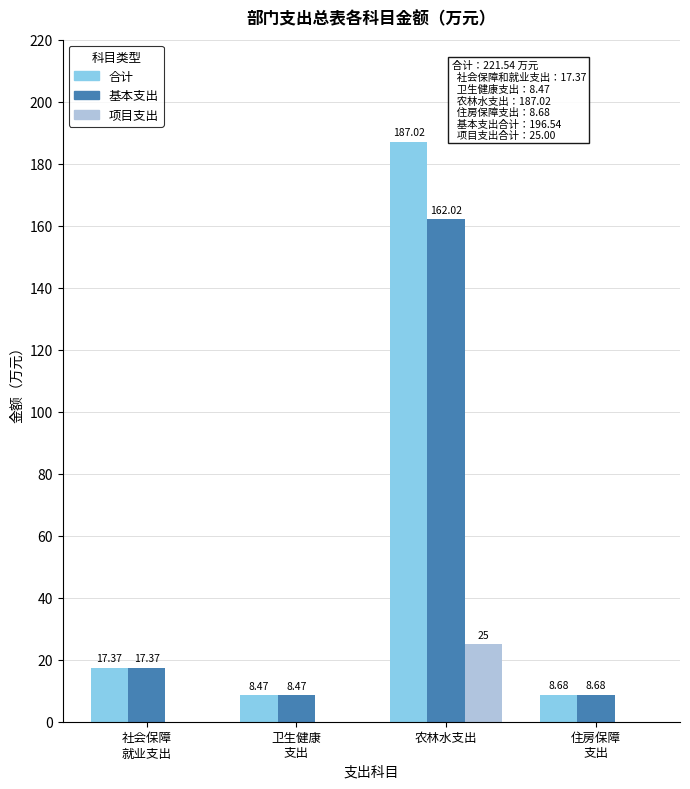

How many series are shown in this chart?

3